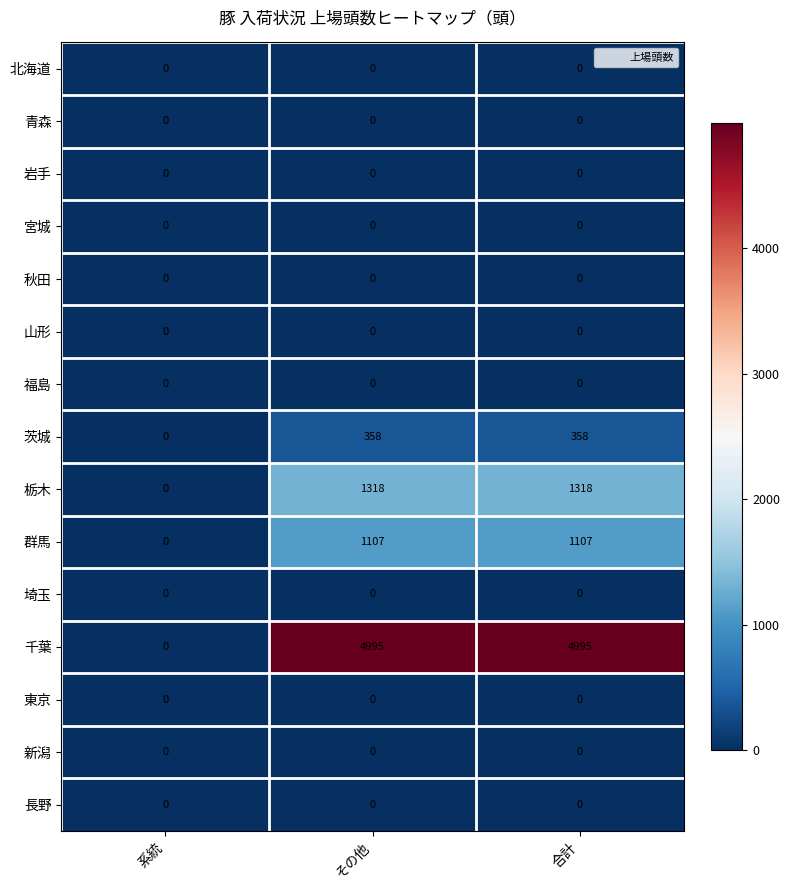

The 埼玉 series shows 0 at その他. True or false?

True